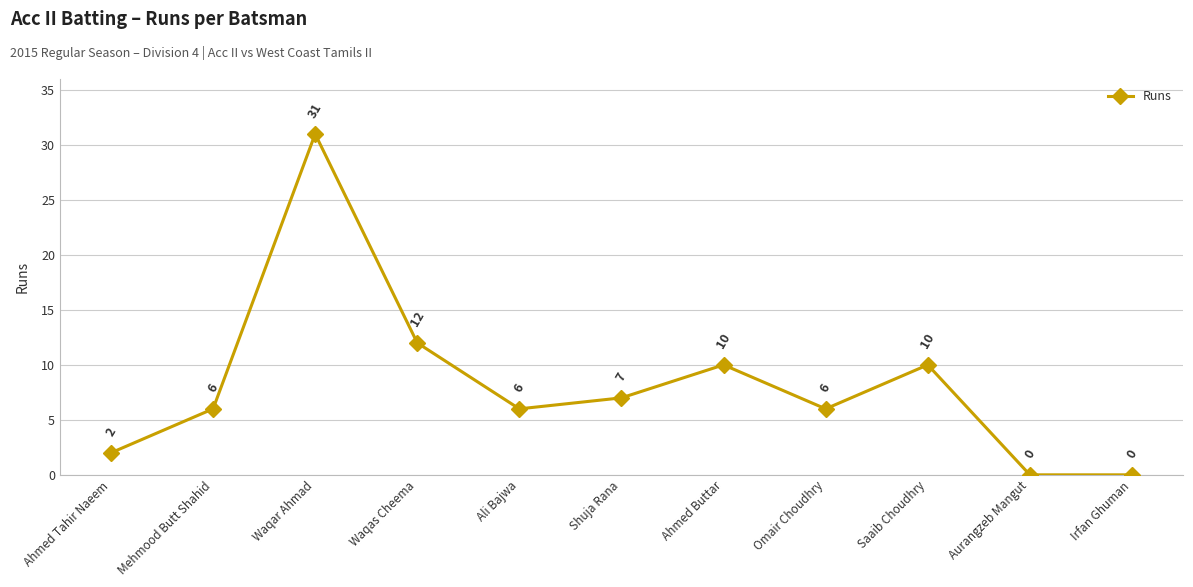

The value at Omair Choudhry is 2. True or false?

False